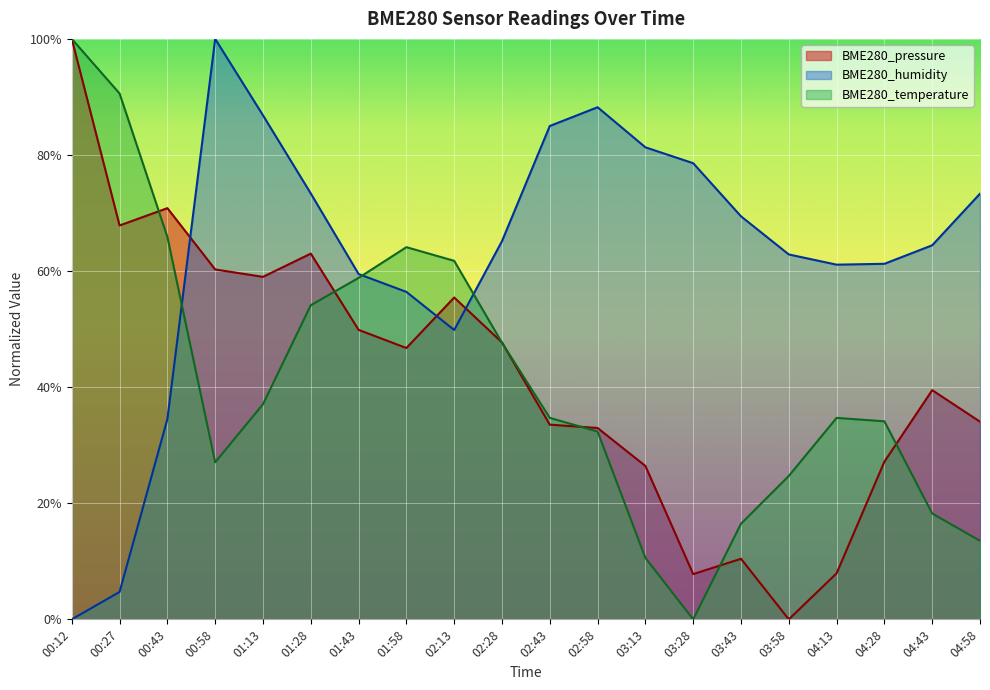

How many interior local peaks does the BME280_pressure series have?

5